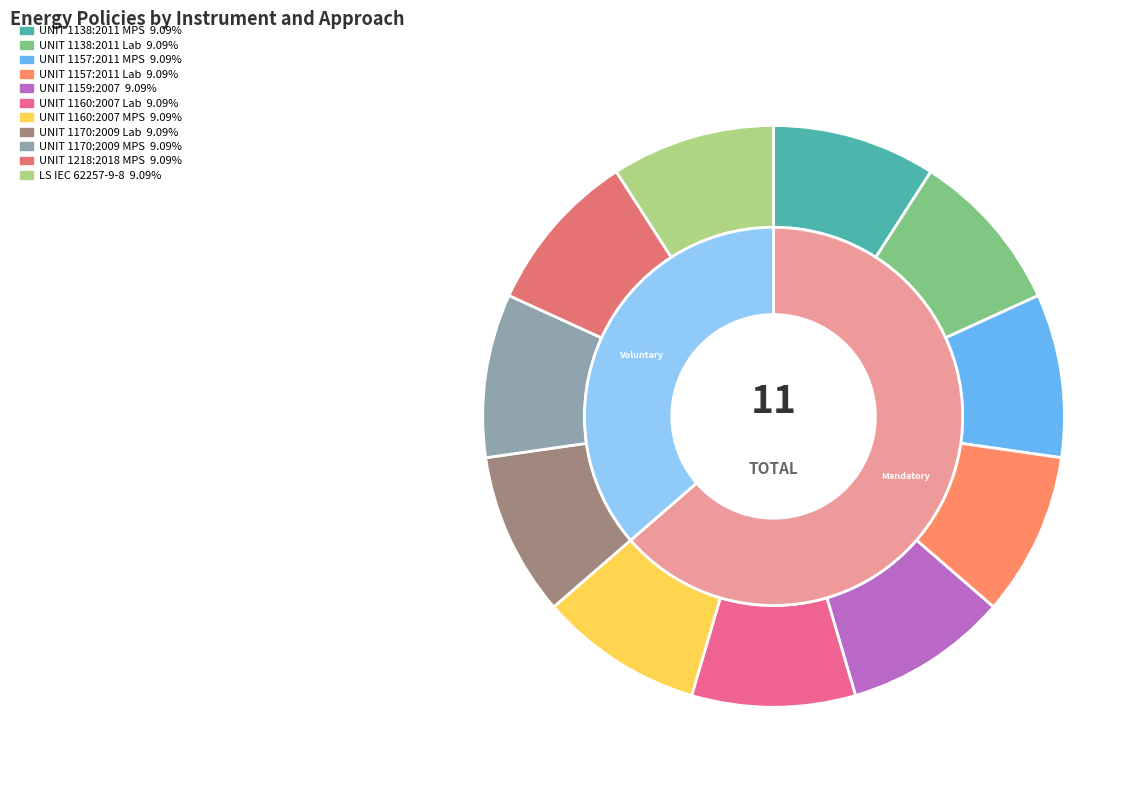

Does 2 represent more than half of the total?

No